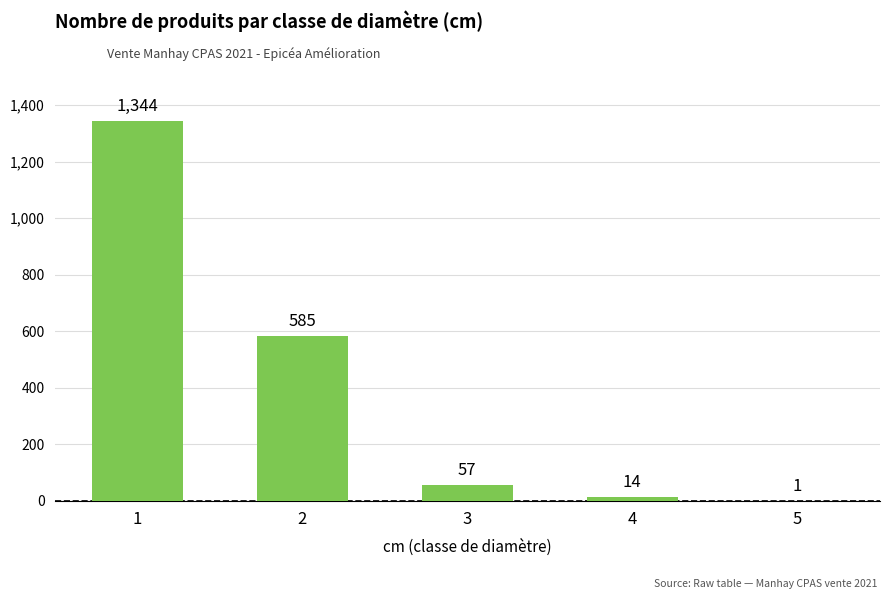

Reading right to left, extract all data points from this chart.

5=1	4=14	3=57	2=585	1=1344